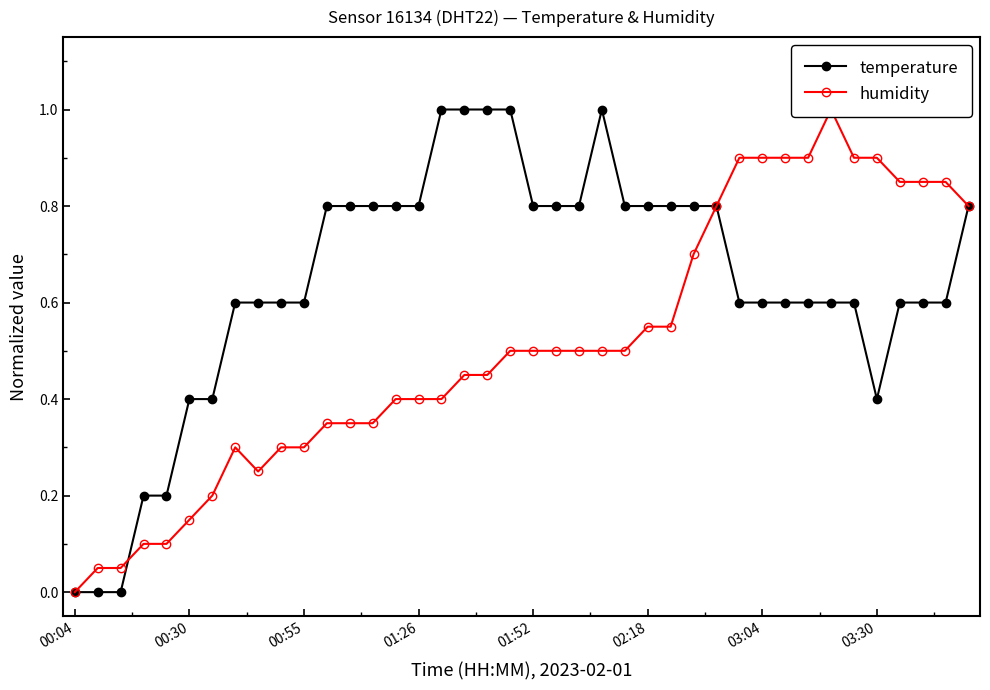

Is it true that humidity equals 0.2 at 39?

False